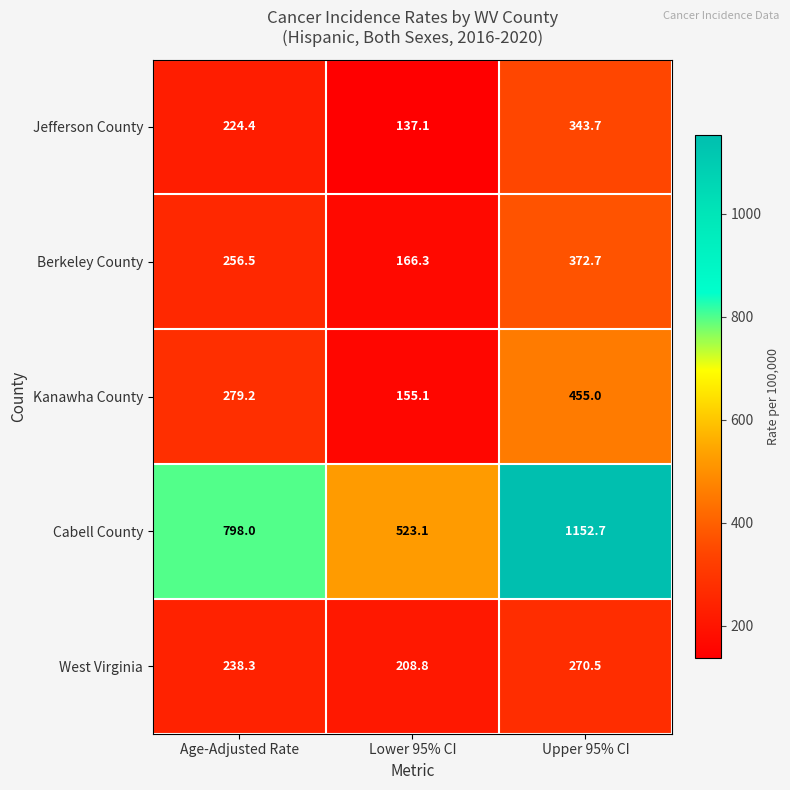

True or false: West Virginia has a value of 208.8 at Lower 95% CI.

True